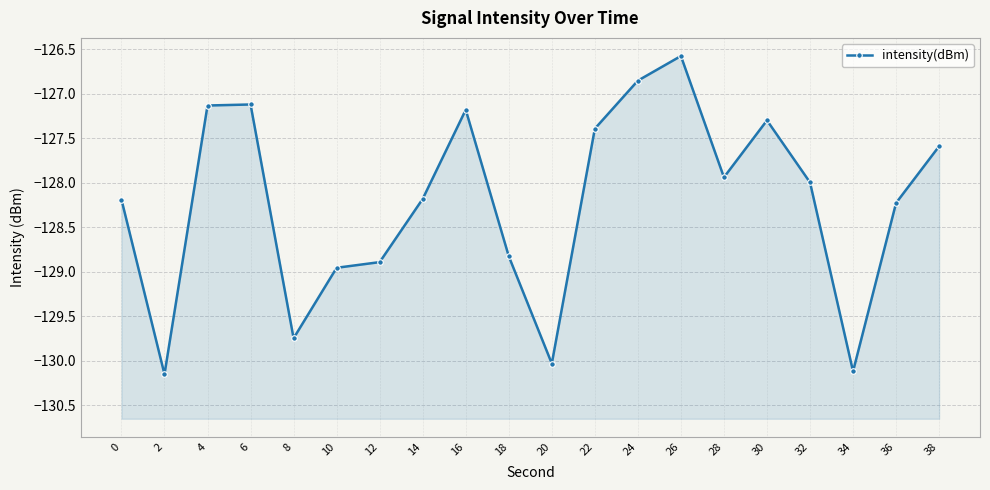

Rank the categories by value from lowest to highest.

2, 34, 20, 8, 10, 12, 18, 36, 0, 14, 32, 28, 38, 22, 30, 16, 4, 6, 24, 26